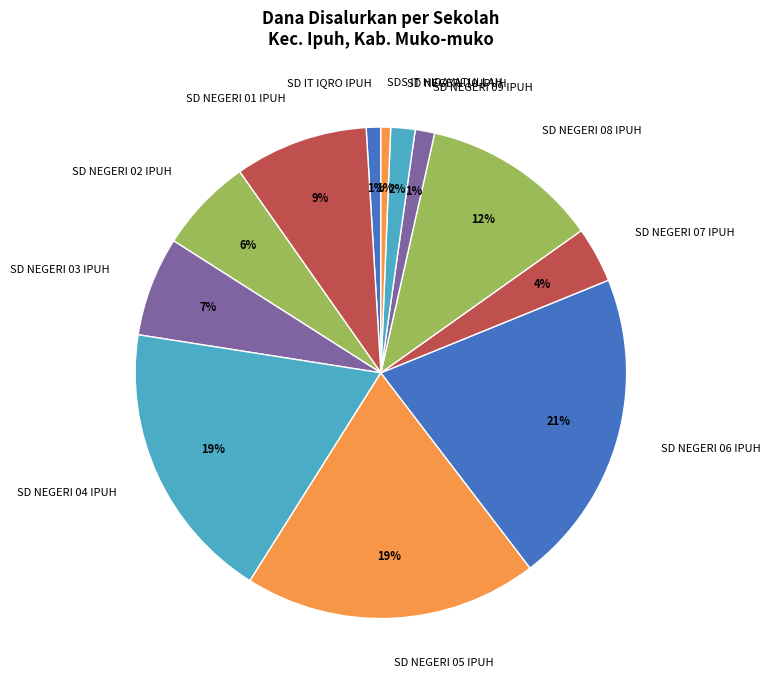

To the nearest percent, what is the average slice percentage?

8%